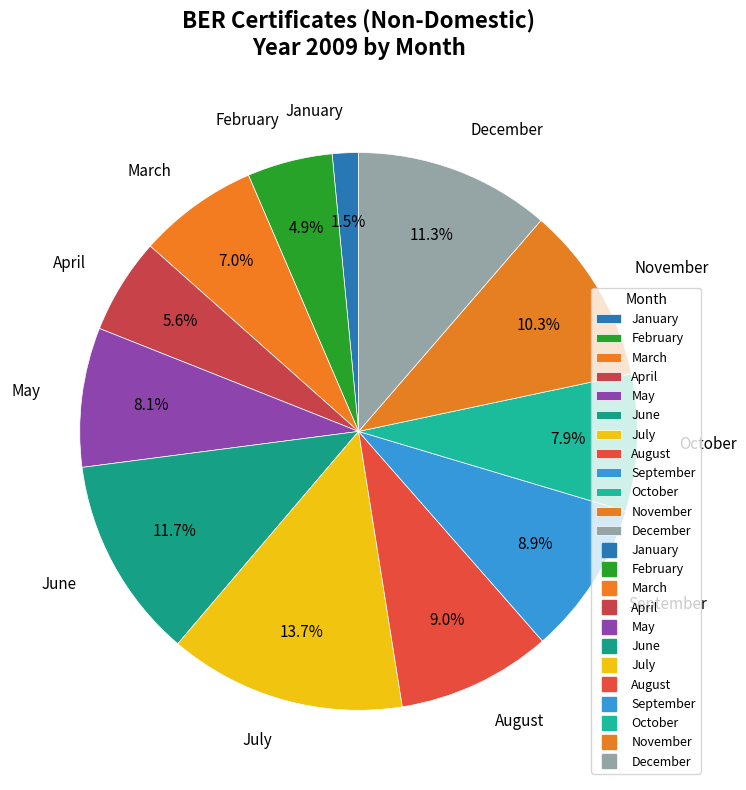

Do January and September together represent more than half of the pie?

No